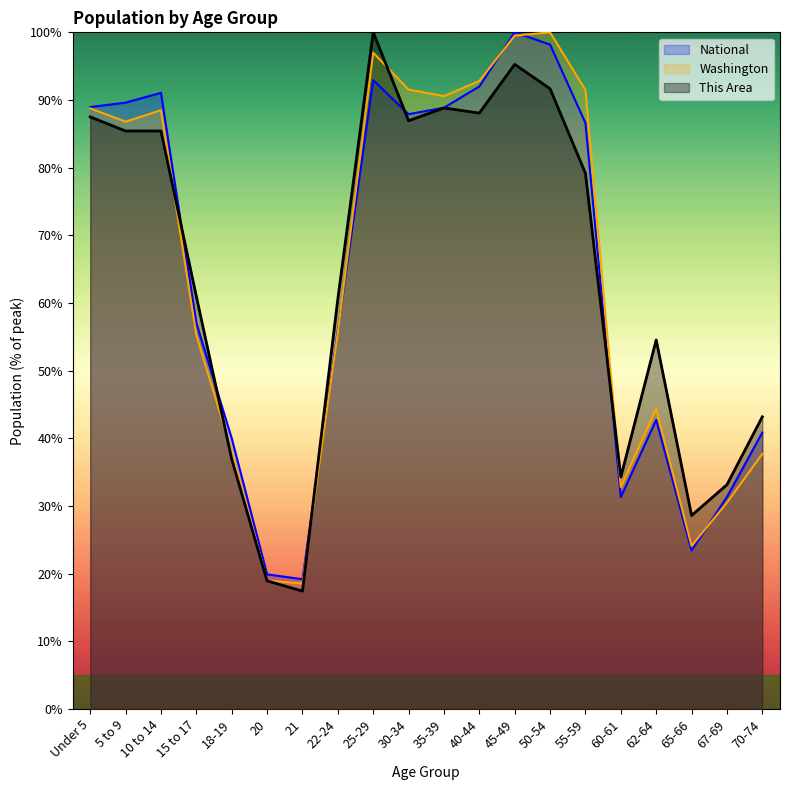

How many lines are shown in the chart?

3